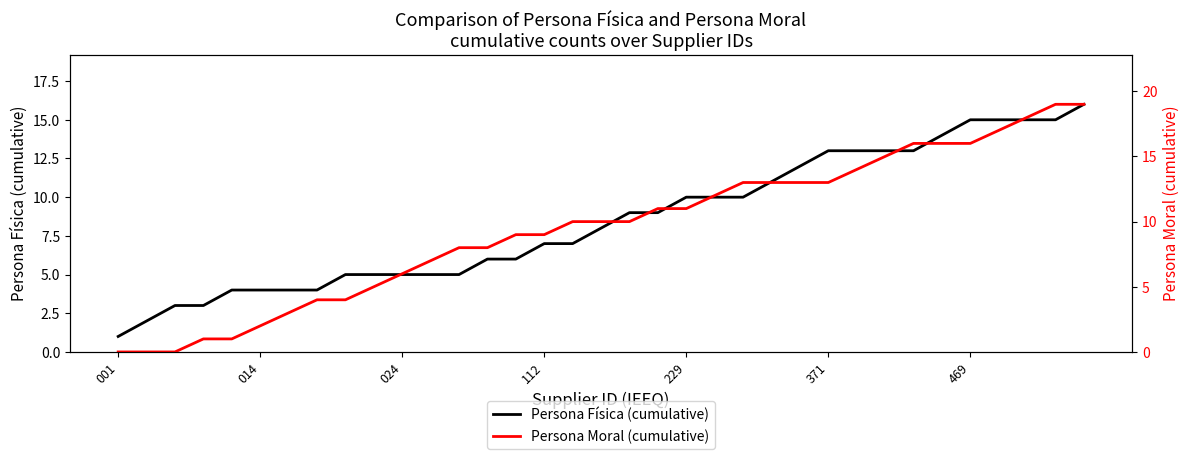

Which has a higher value, 13 or 33?

33